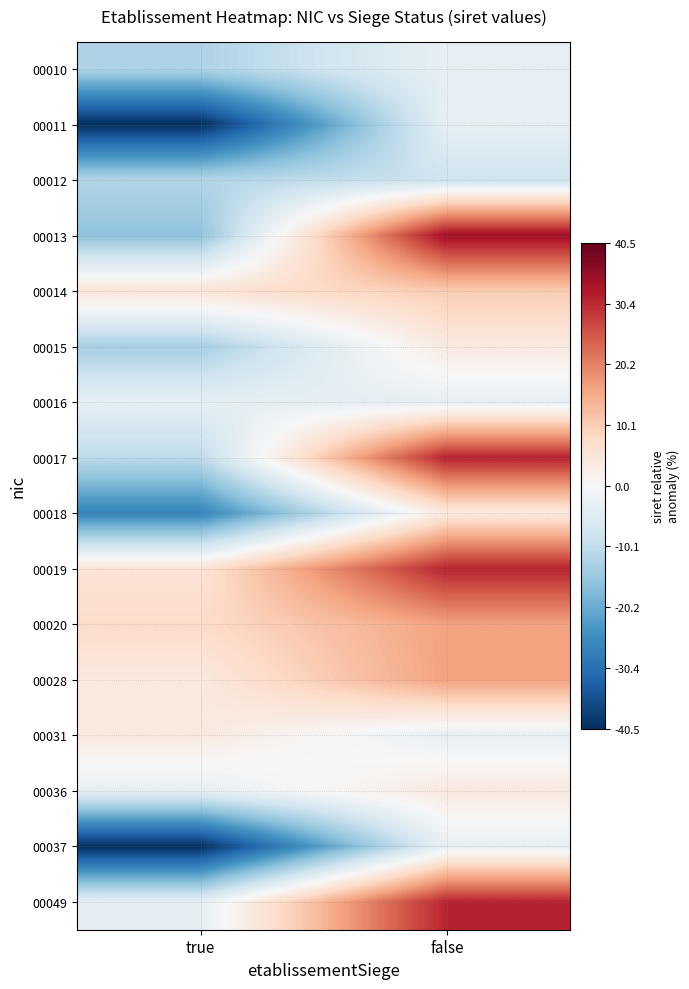

Rank the series at true from lowest to highest value.

00011, 00037, 00018, 00013, 00015, 00010, 00012, 00017, 00016, 00049, 00036, 00031, 00028, 00014, 00019, 00020